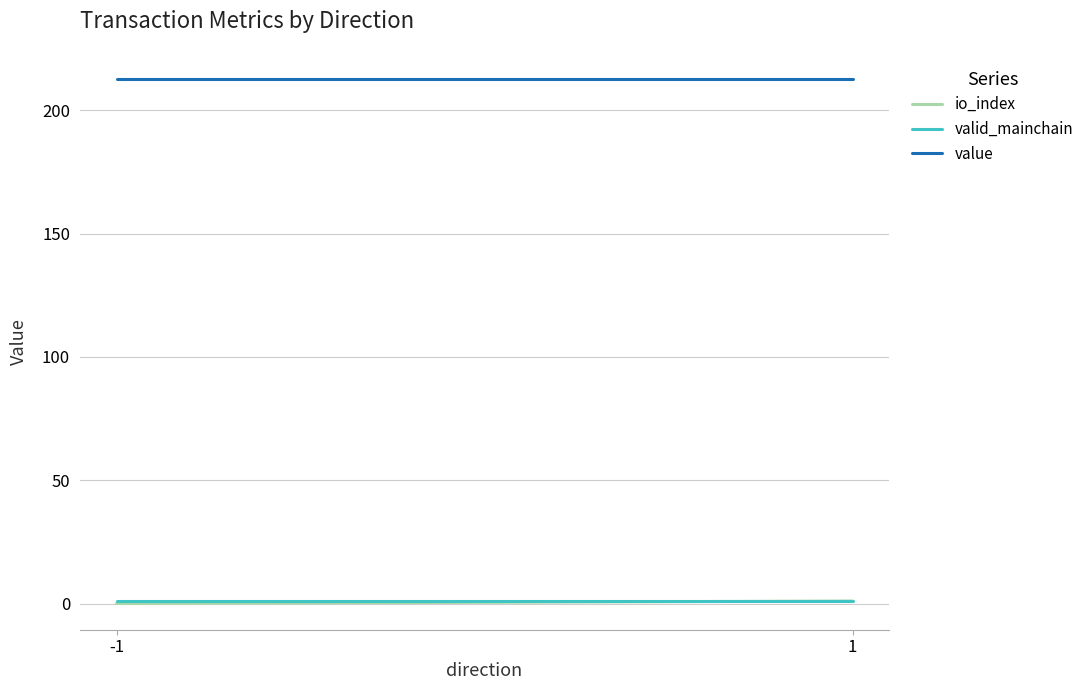

What are all the series names shown in the legend?

io_index, valid_mainchain, value